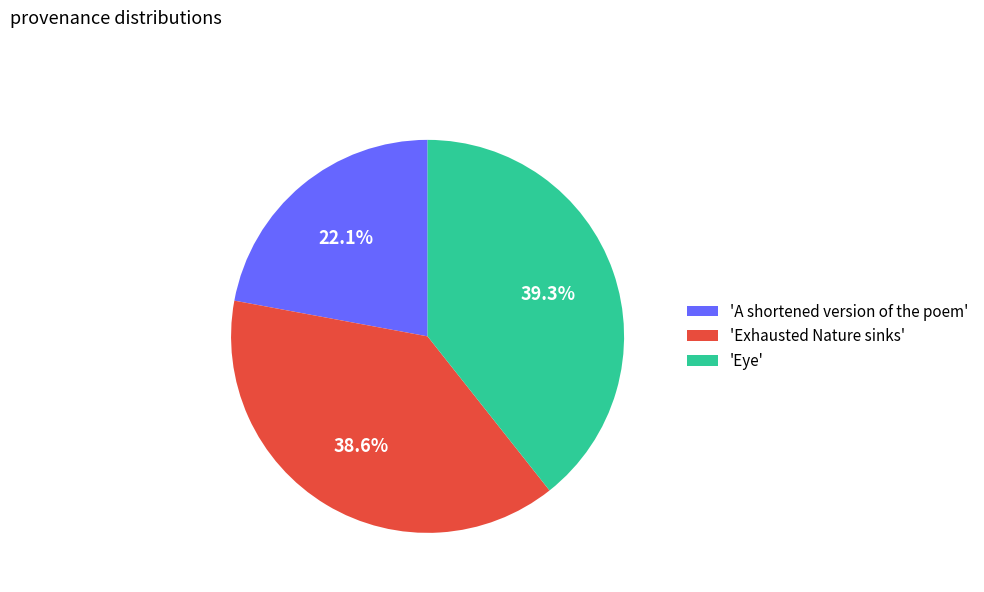

Does any single category account for the majority?

No